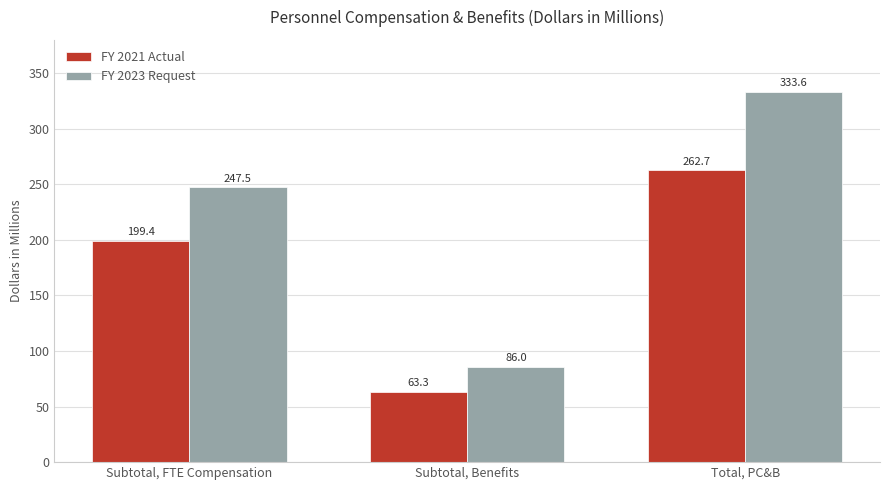

Reading right to left, list all the values displayed in this chart.

FY 2021 Actual: Total, PC&B=262.7	Subtotal, Benefits=63.3	Subtotal, FTE Compensation=199.4
FY 2023 Request: Total, PC&B=333.6	Subtotal, Benefits=86.0	Subtotal, FTE Compensation=247.5